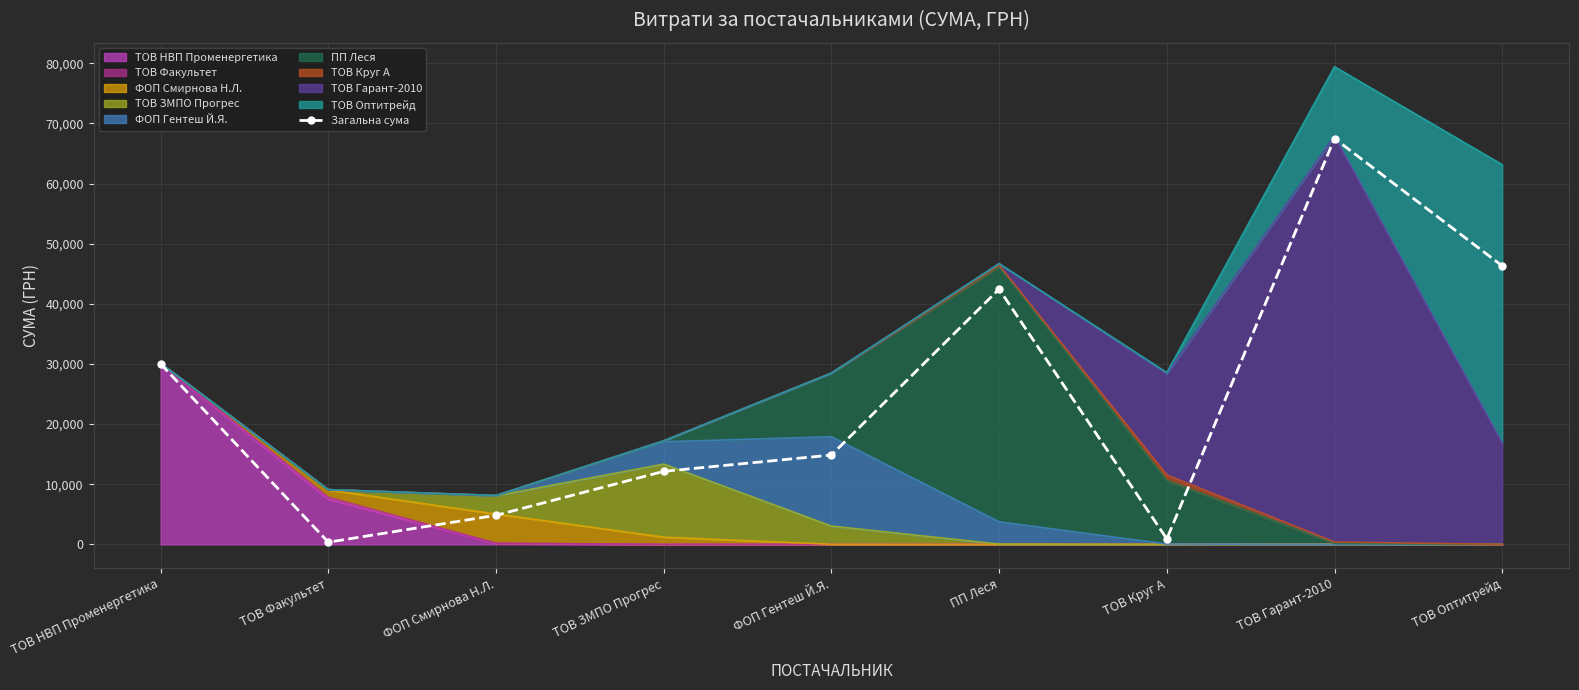

Count the number of values greater than 14858.

5